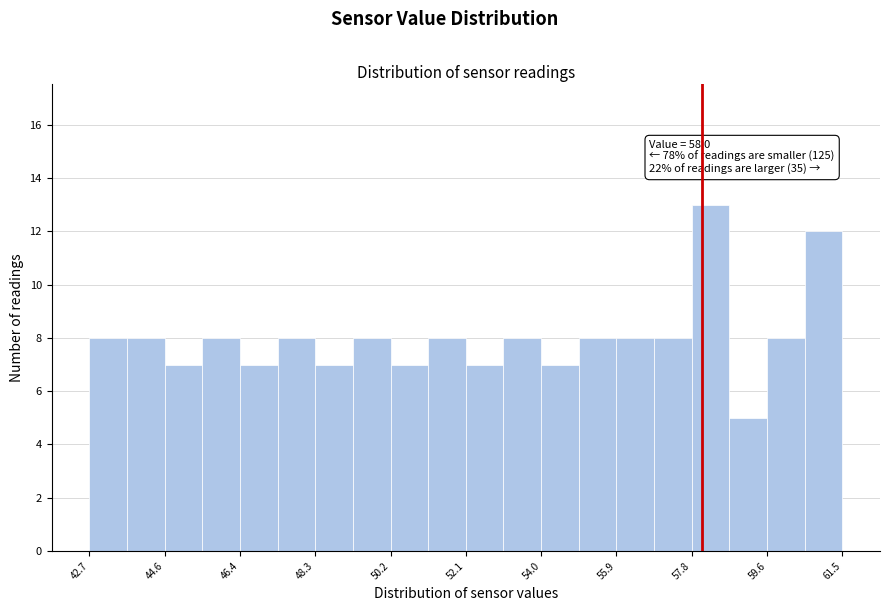

Which range on the x-axis has the tallest bar?

57.8 to 58.6